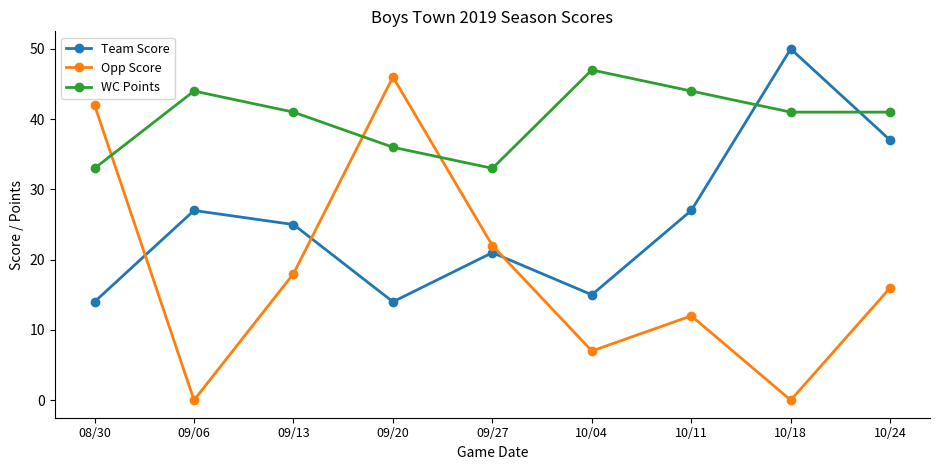

True or false: WC Points and Team Score intersect in this chart.

True